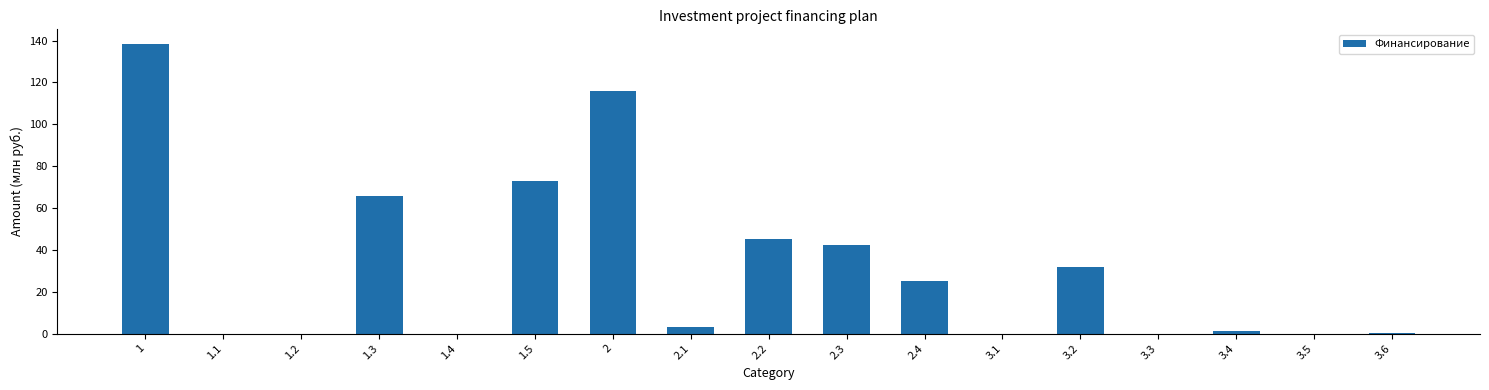

Count the number of categories in the chart.

17